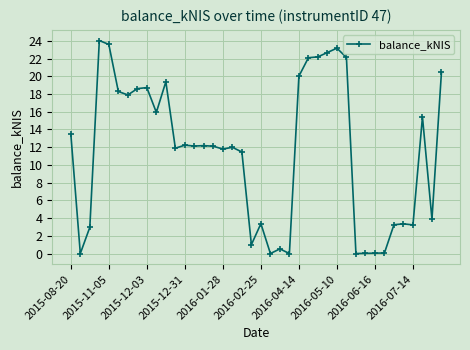

True or false: there are more than 1 points higher than both neighbors.

True